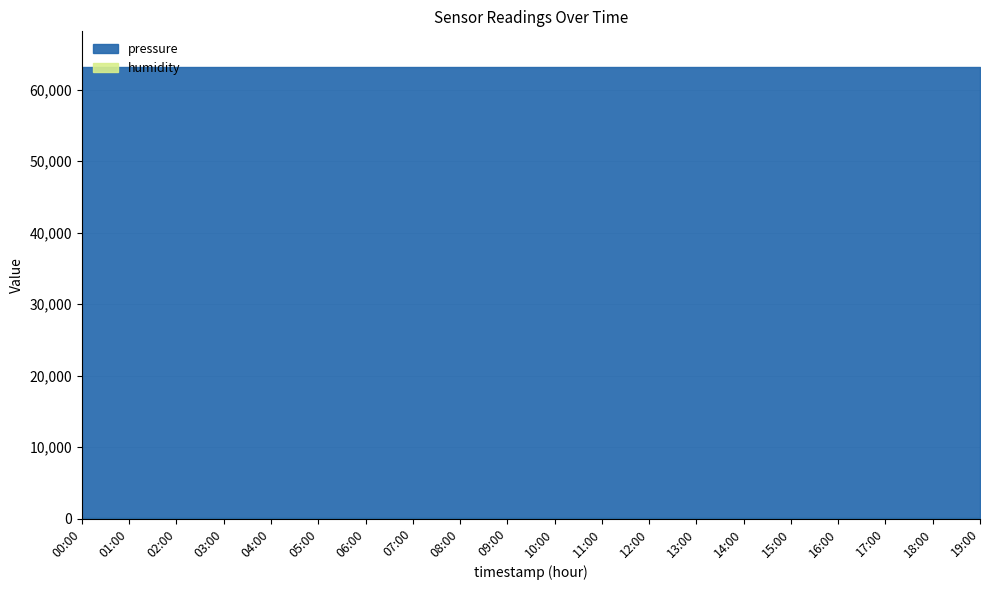

Reading left to right, extract all data points from this chart.

pressure: 63001.8	63001.8	63001.8	63001.8	63001.8	63001.8	63001.8	63001.8	63001.8	63001.8	63001.8	63001.8	63001.8	63001.8	63001.8	63001.8	63001.8	63001.8	63001.8	63001.8
humidity: 100.0	100.0	100.0	100.0	100.0	100.0	100.0	100.0	100.0	100.0	100.0	100.0	100.0	100.0	100.0	100.0	100.0	100.0	100.0	100.0